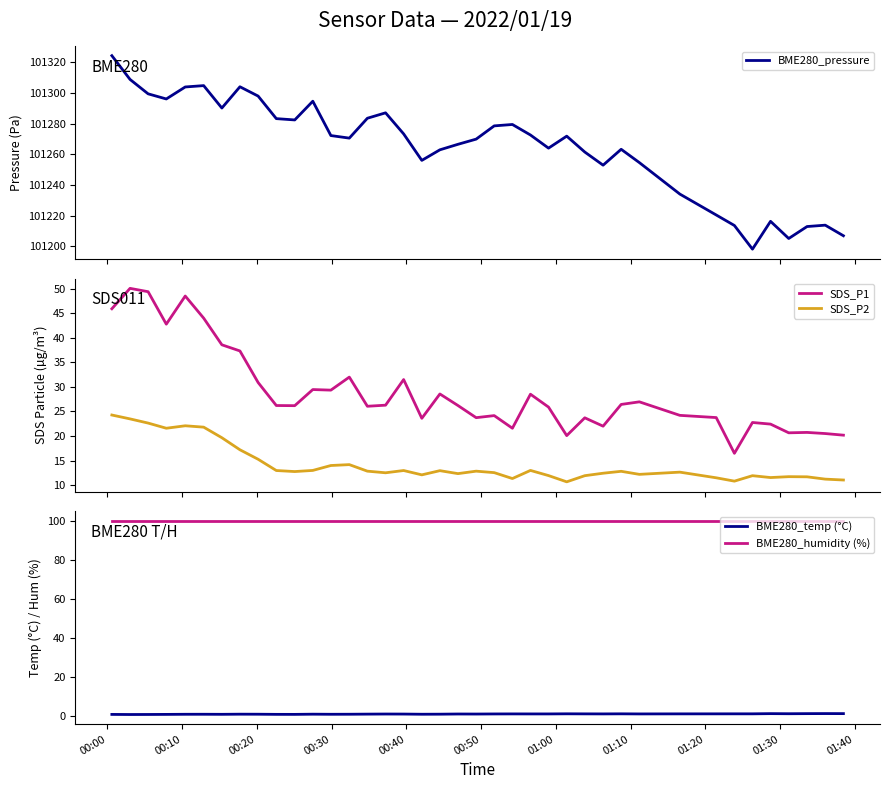

True or false: BME280_humidity (%) and BME280_temp (°C) intersect in this chart.

False